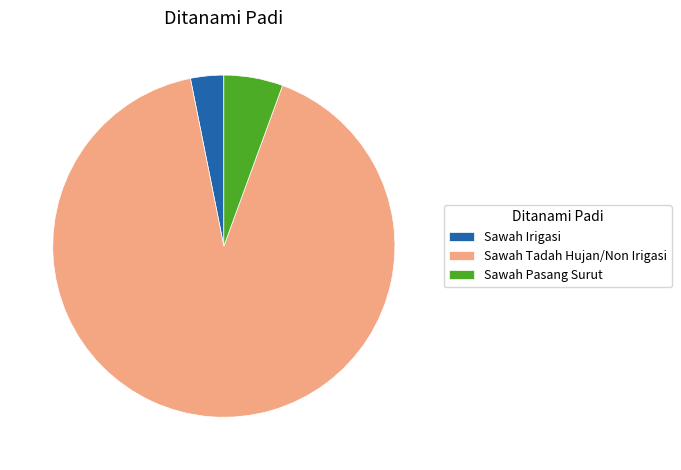

Rank the categories by value from highest to lowest.

Sawah Tadah Hujan/Non Irigasi, Sawah Pasang Surut, Sawah Irigasi